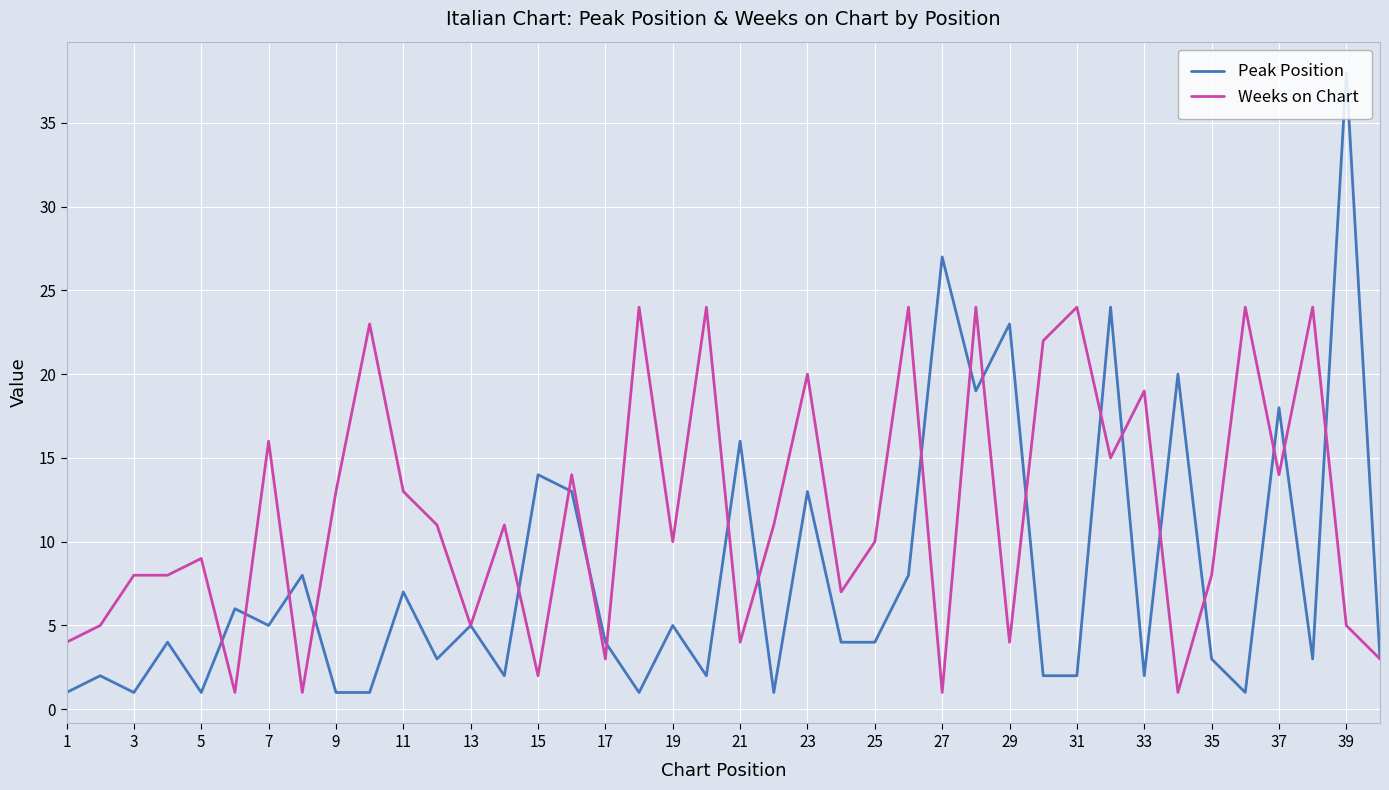

Which series has the largest range (max minus min)?

Peak Position